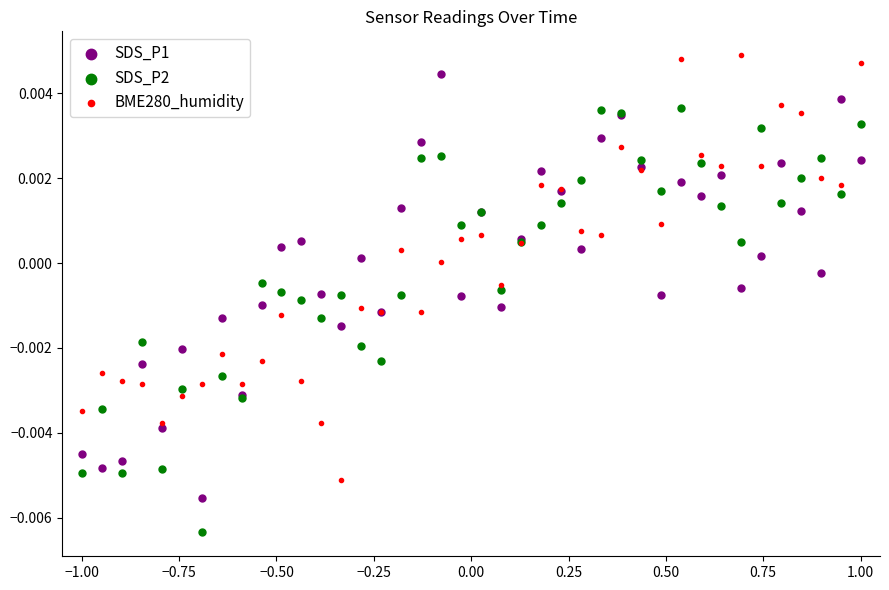

Which series reaches the minimum Y coordinate?

SDS_P2